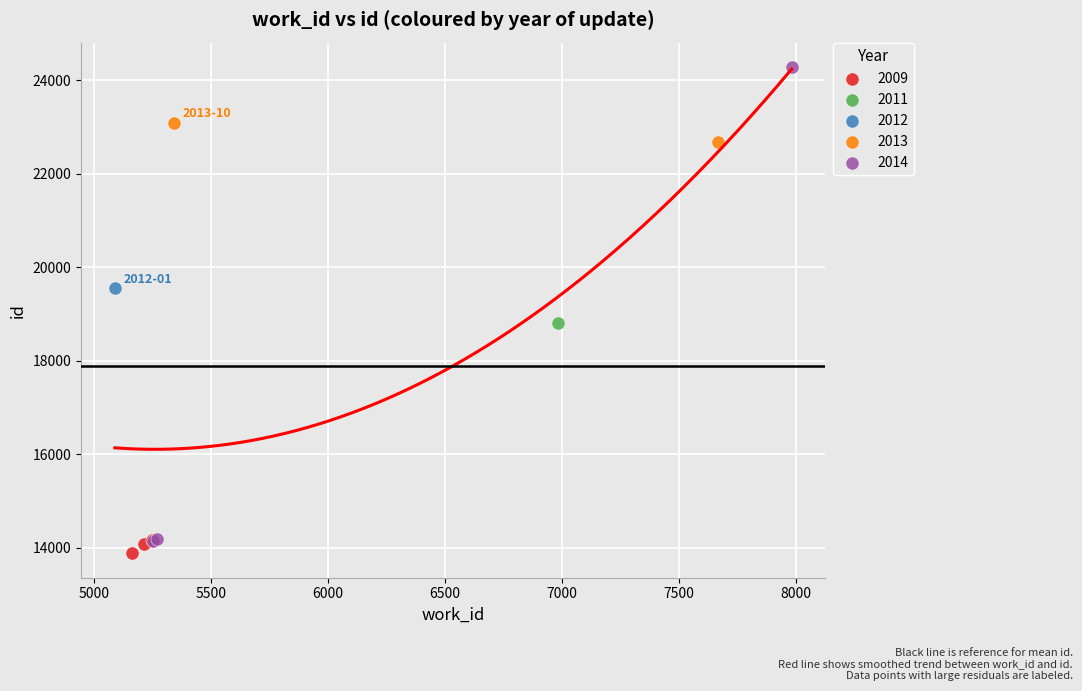

What are all the series names shown in the legend?

2009, 2011, 2012, 2013, 2014